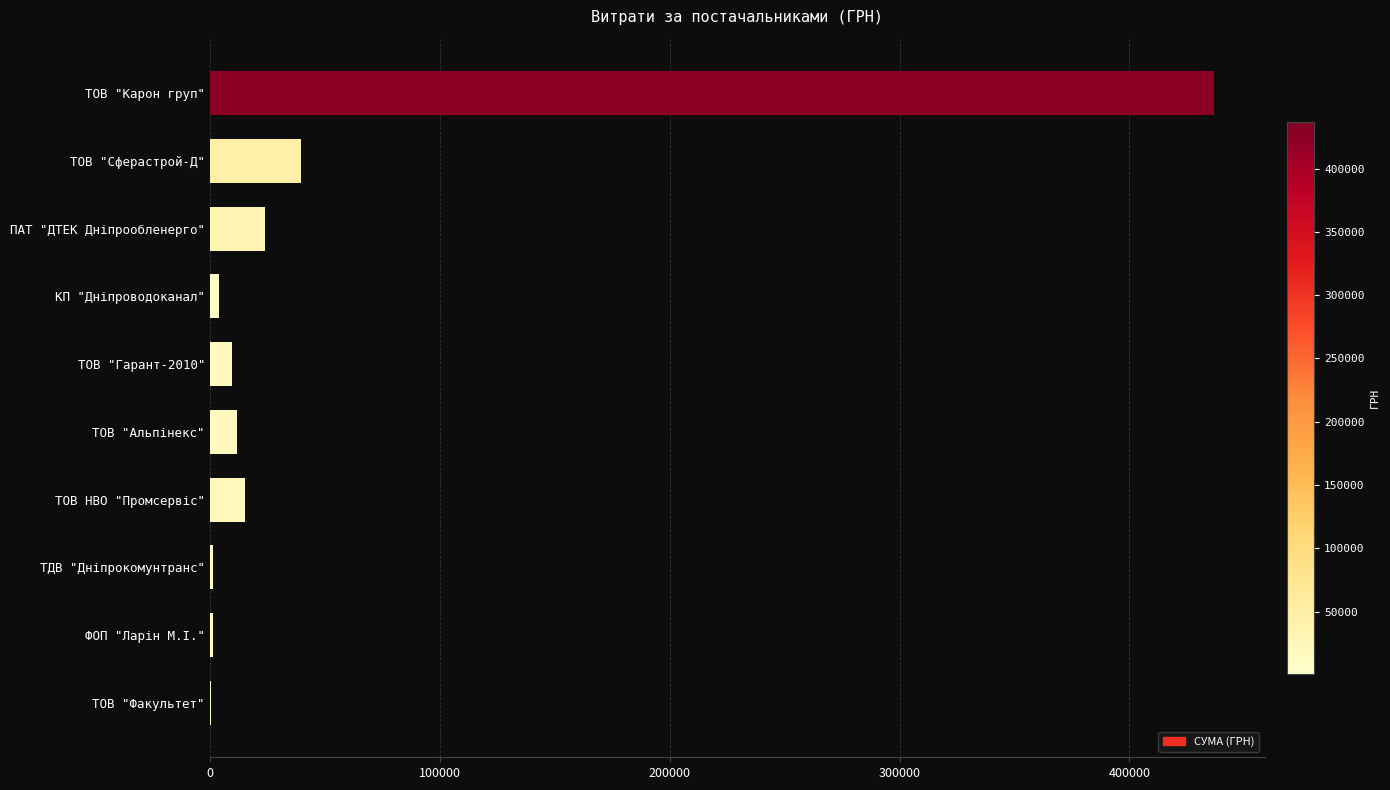

True or false: the data shows 39542.0 at ТОВ "Сферастрой-Д".

True